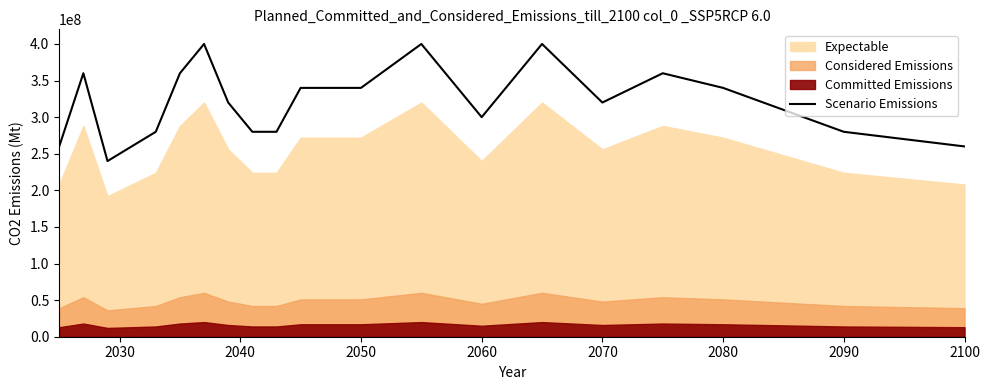

What is the highest value of the Scenario Emissions series?

400000000